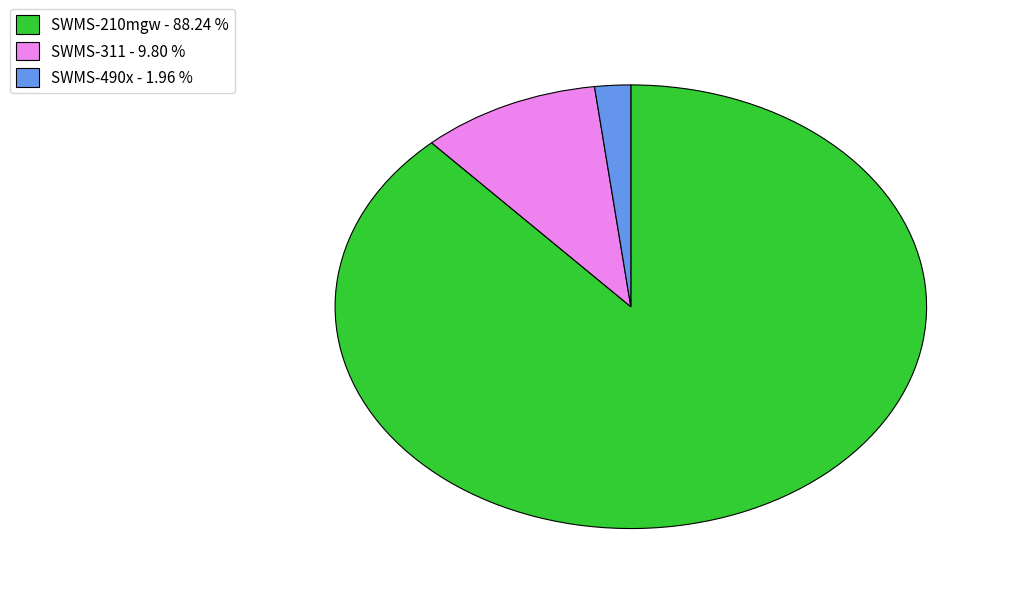

Rank the categories by value from highest to lowest.

SWMS-210mgw - 88.24 %, SWMS-311 - 9.80 %, SWMS-490x - 1.96 %